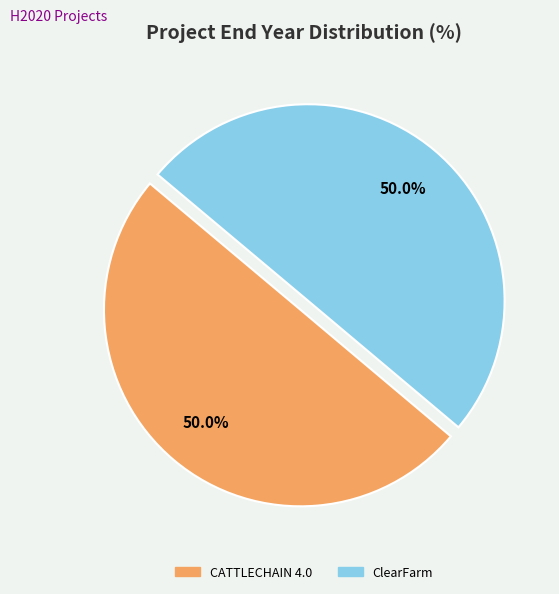

How many segments does this pie chart have?

2